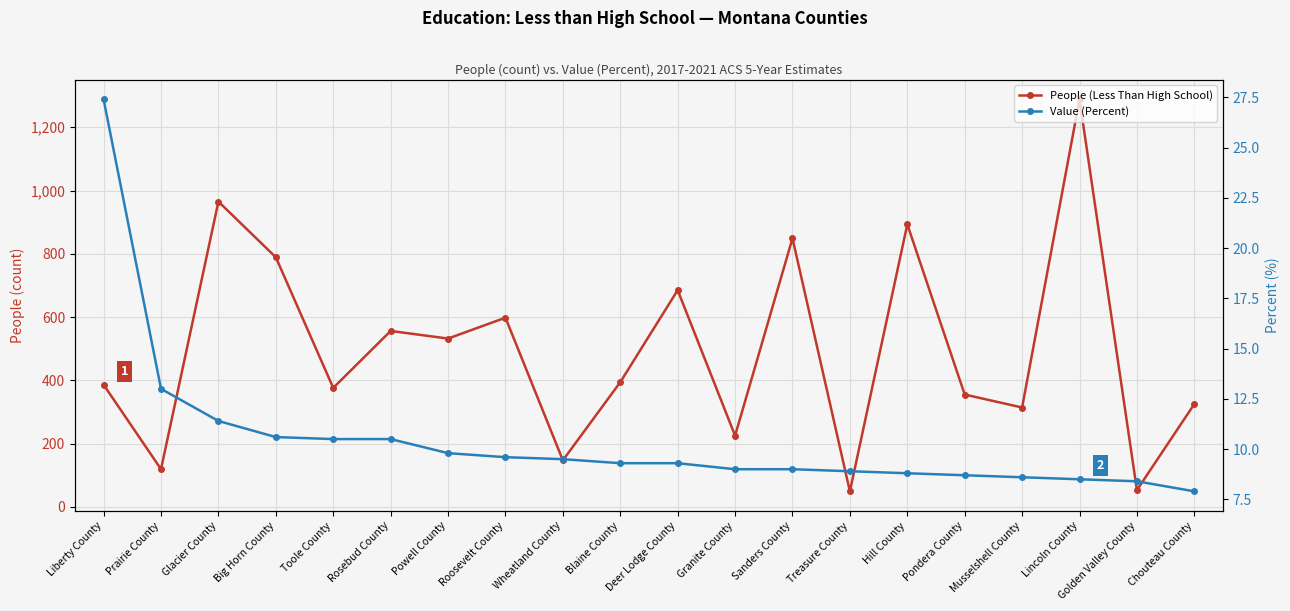

What position from the left is Glacier County?

3